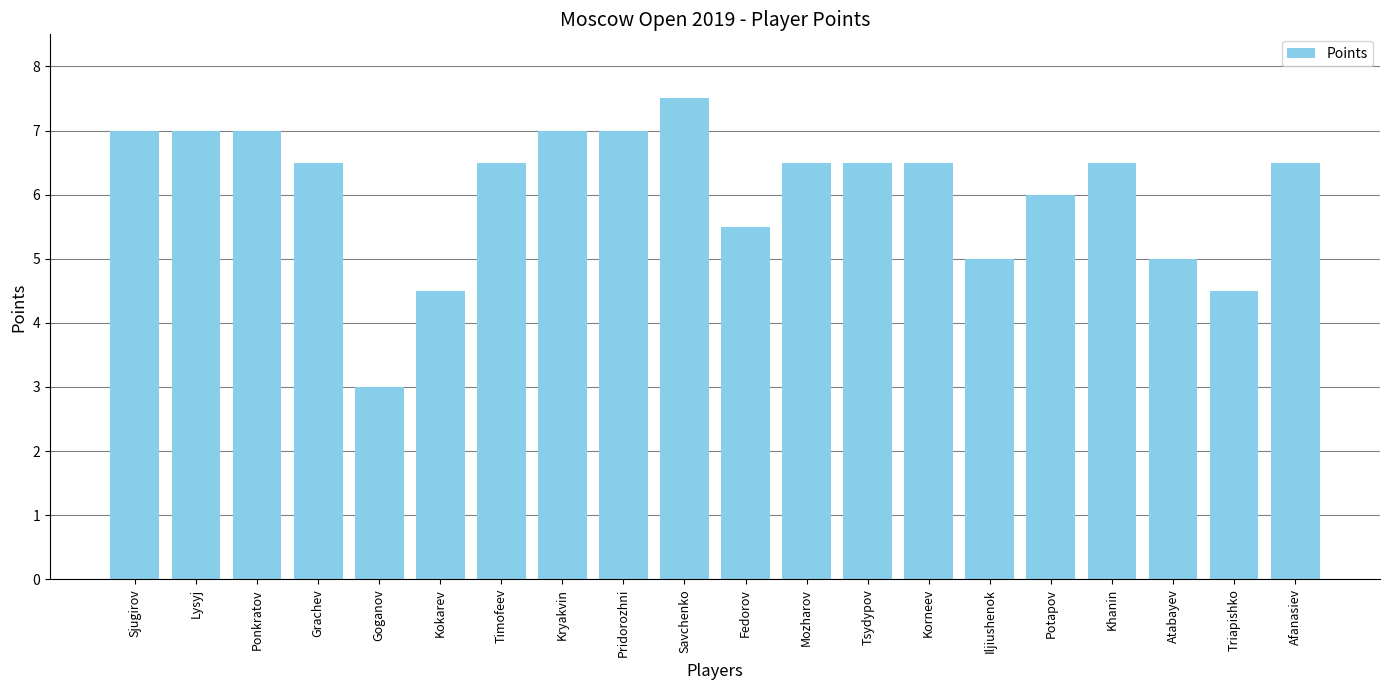

What is the label of the 2nd bar from the right?

Triapishko